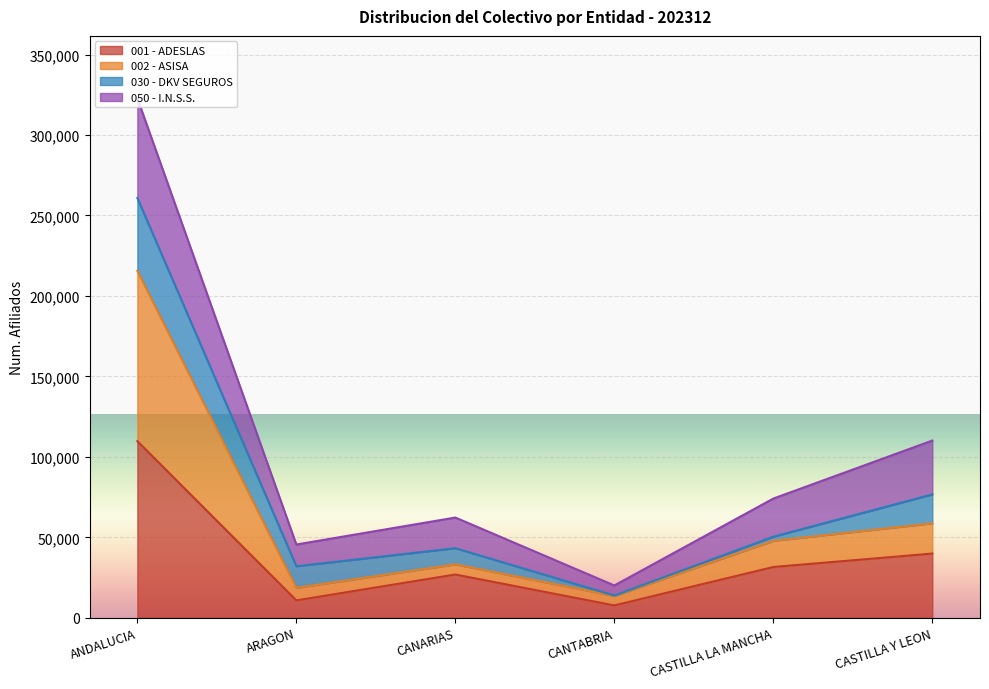

At which category is the sum across all series the highest?

ANDALUCIA